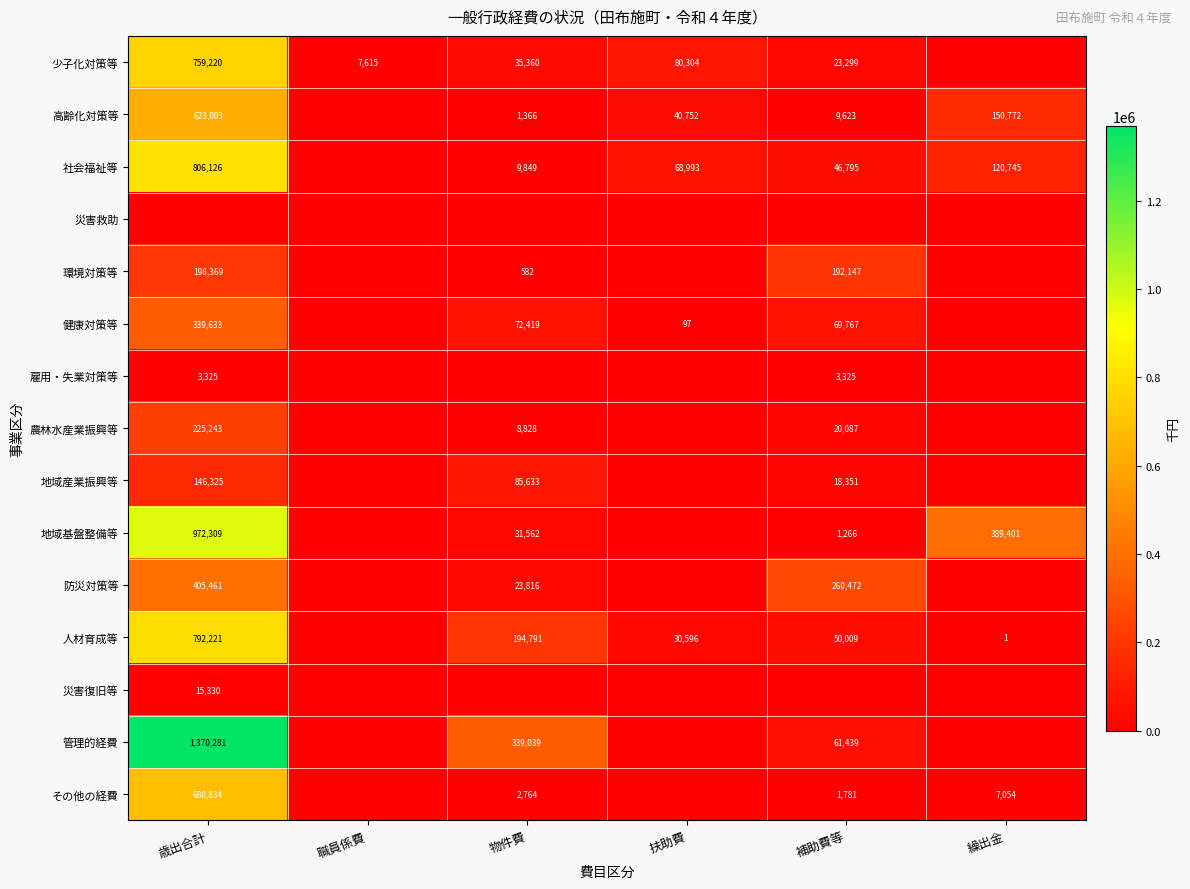

True or false: 人材育成等 has a value of 323292 at 物件費.

False